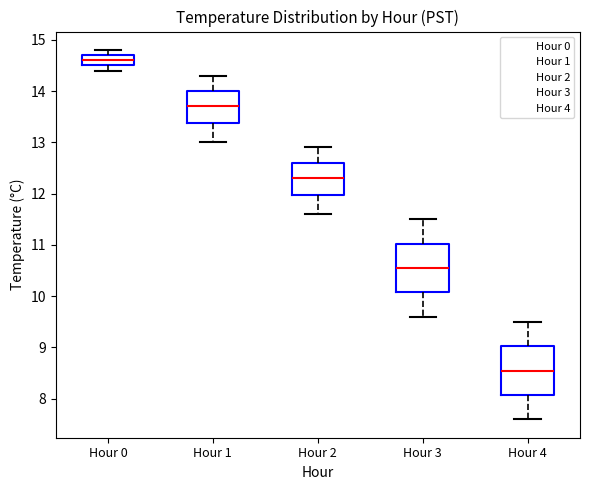

Reading left to right, transcribe this box plot: for each box, give where its median line is, the range the box spans, and where its two whiskers end, as read against the y-axis. The values are not printed on the chart, so give them approximately, as read against the axis.

Hour 0: median 14.6, box 14.5 to 14.7, whiskers 14.4 to 14.8
Hour 1: median 13.7, box 13.4 to 14.0, whiskers 13.0 to 14.3
Hour 2: median 12.3, box 12.0 to 12.6, whiskers 11.6 to 12.9
Hour 3: median 10.6, box 10.1 to 11.0, whiskers 9.6 to 11.5
Hour 4: median 8.6, box 8.1 to 9.0, whiskers 7.6 to 9.5